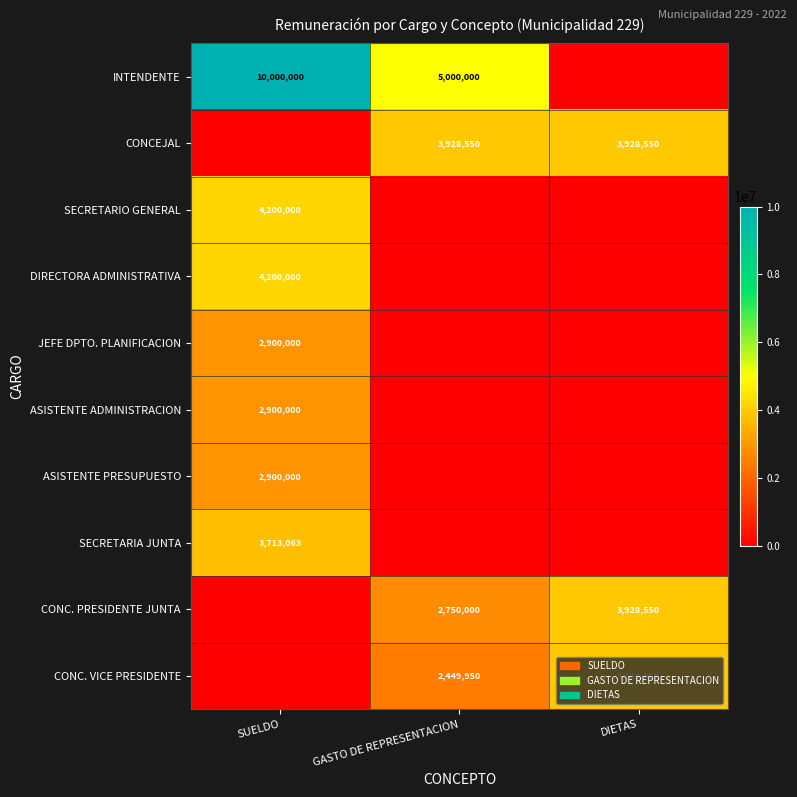

The value of CONC. PRESIDENTE JUNTA at DIETAS is 3928550. True or false?

True